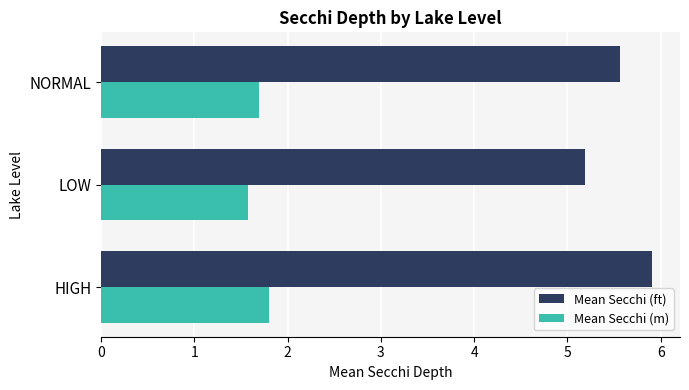

Rank the series by their average value, from highest to lowest.

Mean Secchi (ft), Mean Secchi (m)